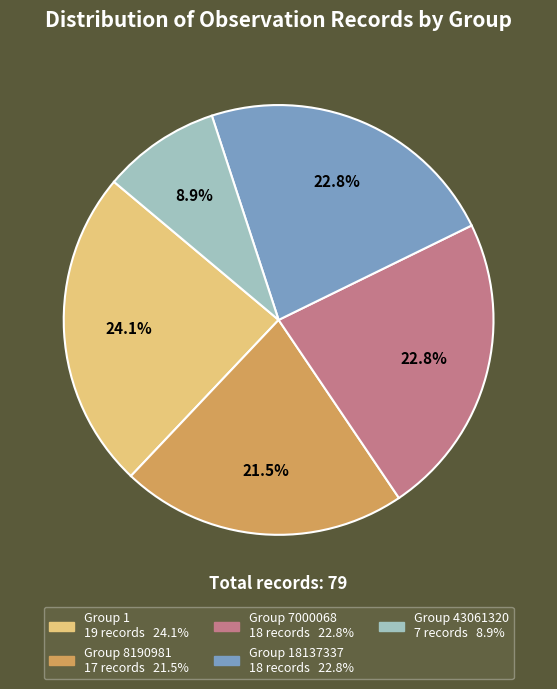

Is there any slice that represents more than half of the pie?

No